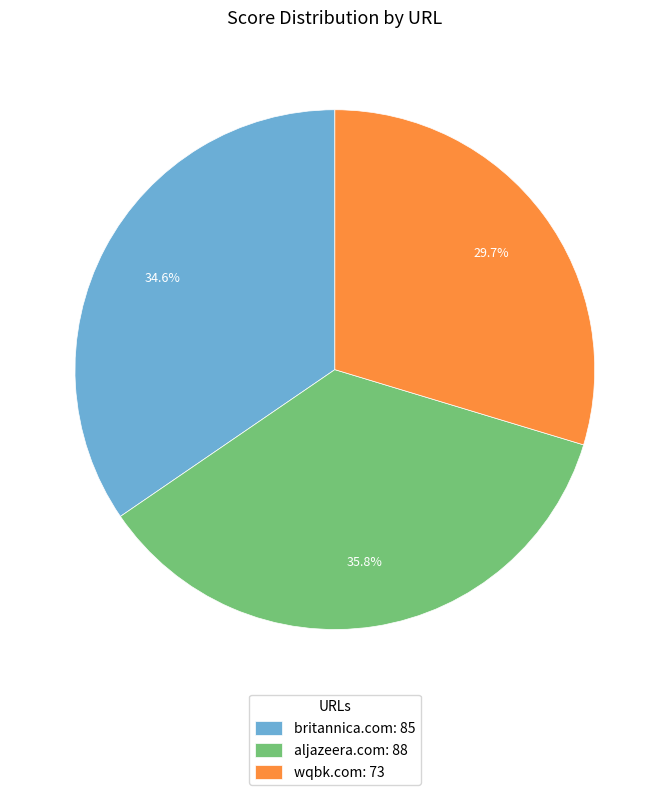

To the nearest percent, what portion does aljazeera.com represent?

36%